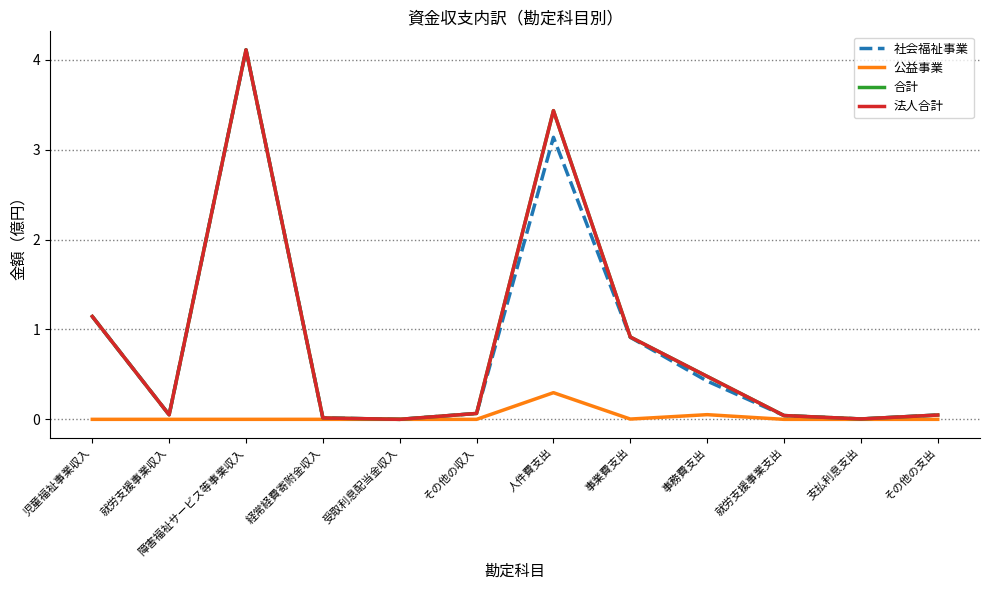

Reading left to right, extract all data points from this chart.

社会福祉事業: 1.1	0.1	4.1	0.0	0.0	0.1	3.1	0.9	0.4	0.0	0.0	0.0
公益事業: 0.0	0.0	0.0	0.0	0.0	0.0	0.3	0.0	0.1	0.0	0.0	0.0
合計: 1.1	0.1	4.1	0.0	0.0	0.1	3.4	0.9	0.5	0.0	0.0	0.0
法人合計: 1.1	0.1	4.1	0.0	0.0	0.1	3.4	0.9	0.5	0.0	0.0	0.0